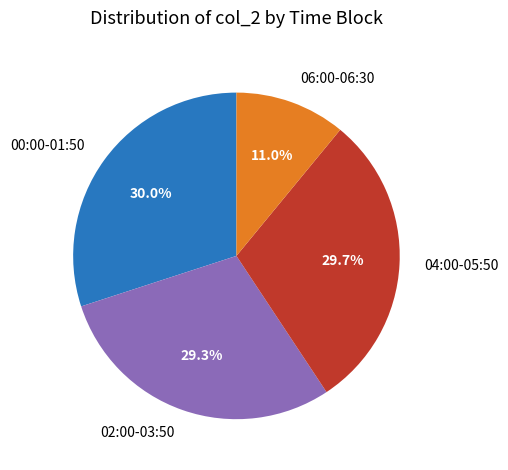

What portion of the pie excludes 04:00-05:50?

70.3%